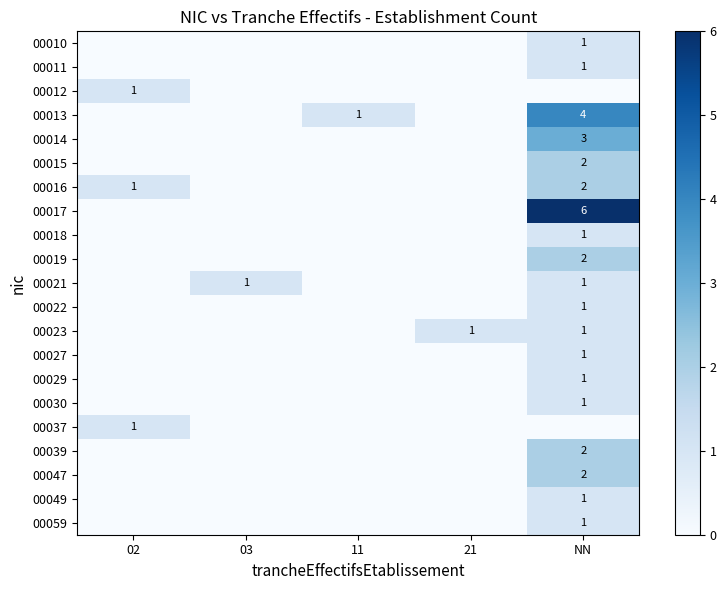

What is the average value of the 00014 series?

1